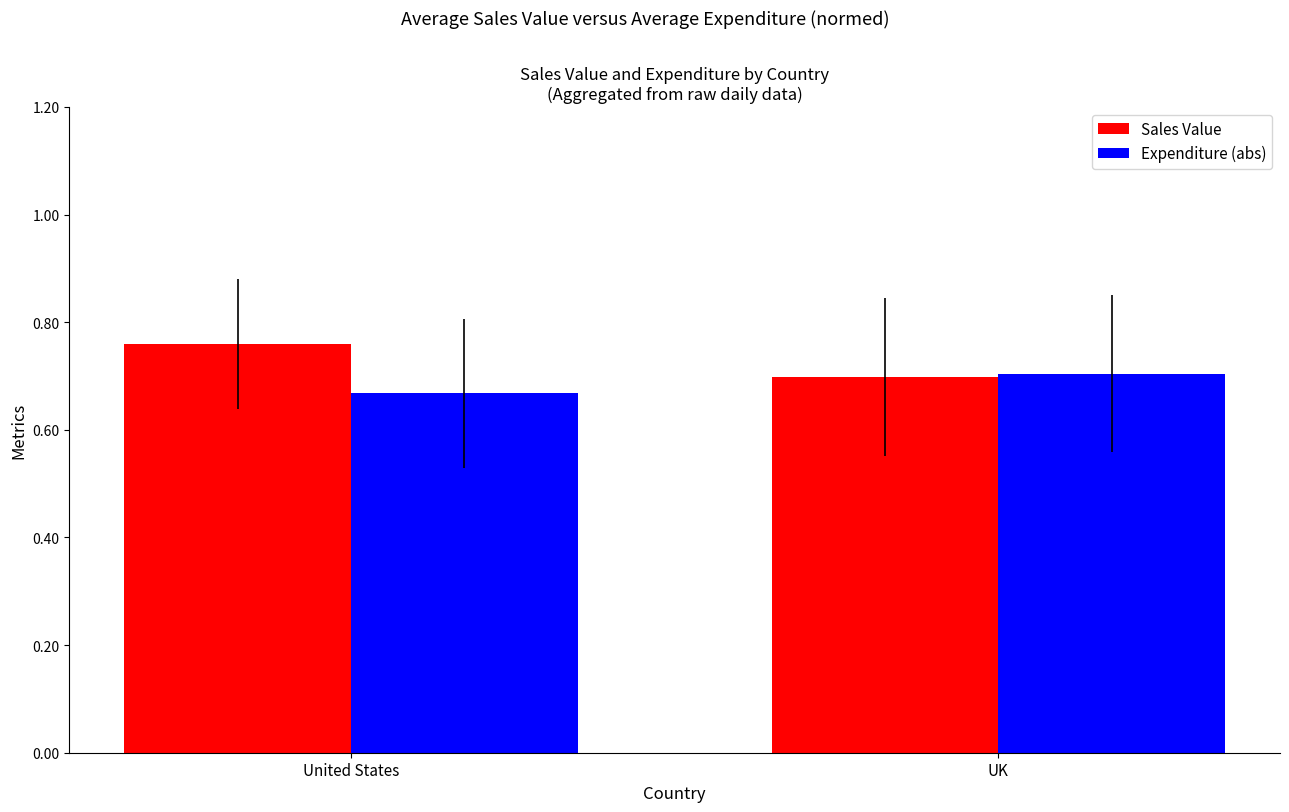

Which category has the lowest value in the Expenditure (abs) series?

United States